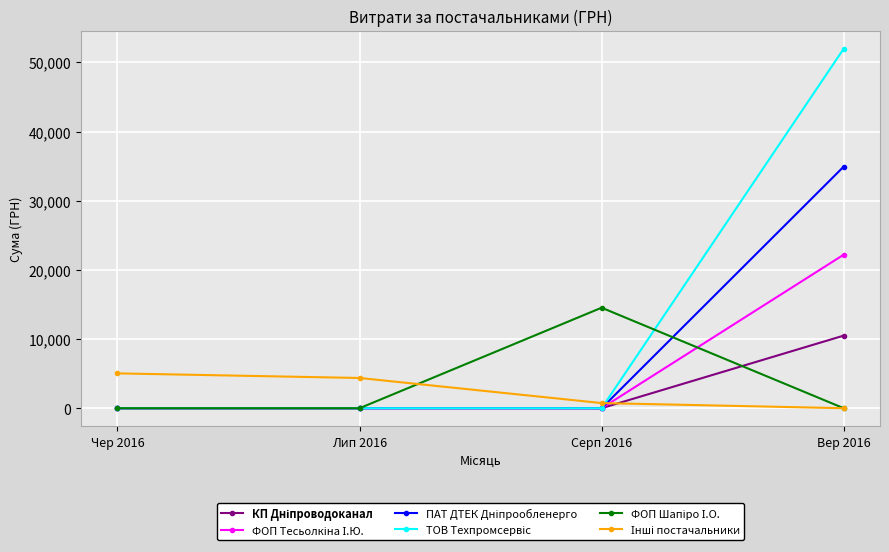

What is the maximum value shown in the chart?

51980.0